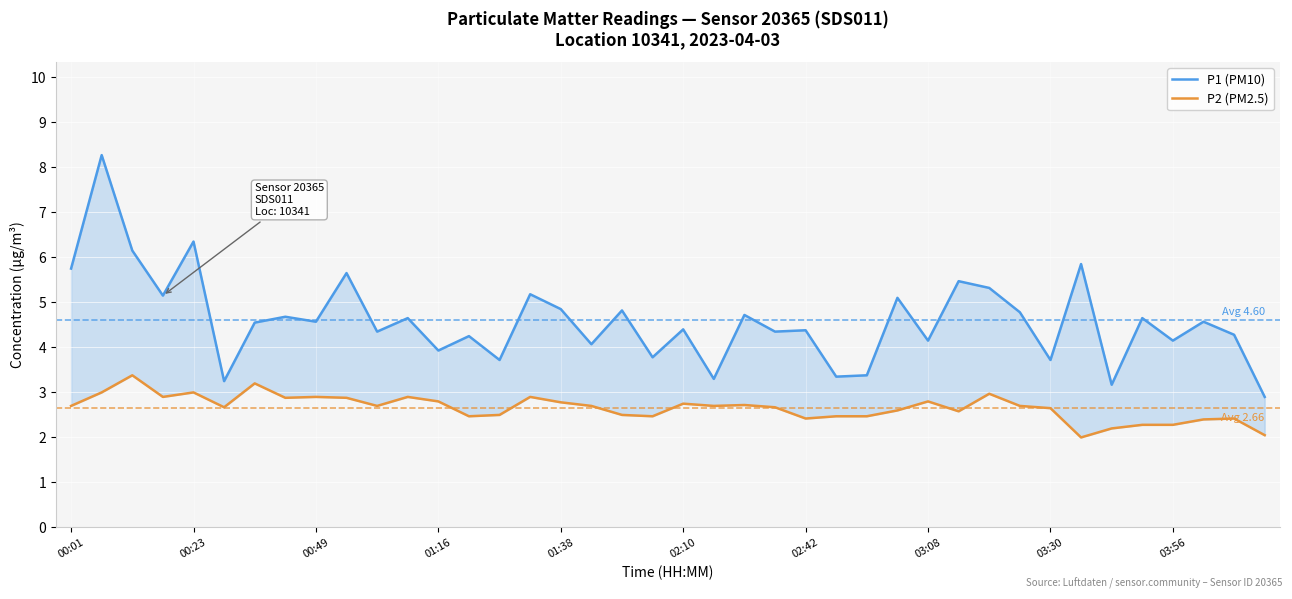

How many data points does each series have?

40